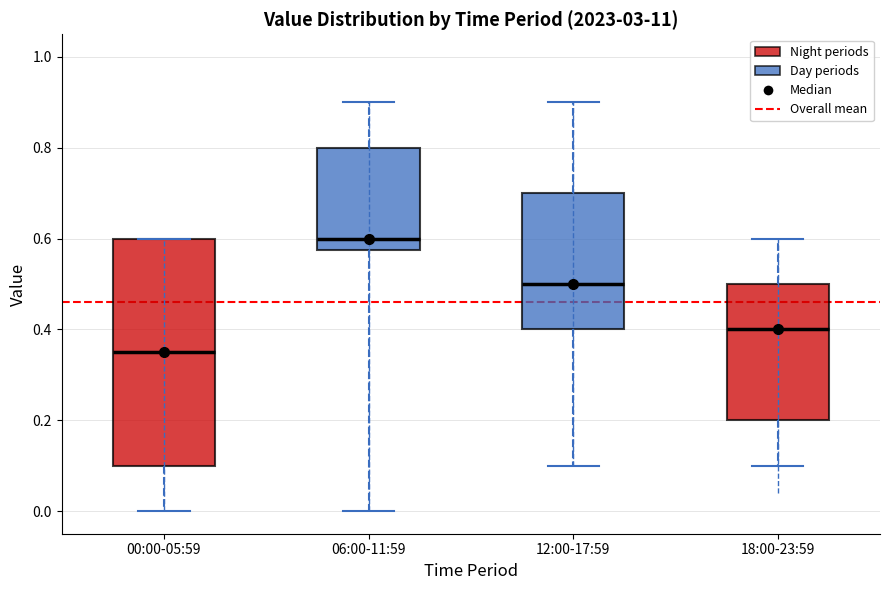

Reading left to right, transcribe this box plot: for each box, give where its median line is, the range the box spans, and where its two whiskers end, as read against the y-axis. The values are not printed on the chart, so give them approximately, as read against the axis.

00:00-05:59: median 0.36, box 0.10 to 0.60, whiskers 0.00 to 0.60
06:00-11:59: median 0.60, box 0.58 to 0.80, whiskers 0.00 to 0.90
12:00-17:59: median 0.50, box 0.40 to 0.70, whiskers 0.10 to 0.90
18:00-23:59: median 0.40, box 0.20 to 0.50, whiskers 0.10 to 0.60